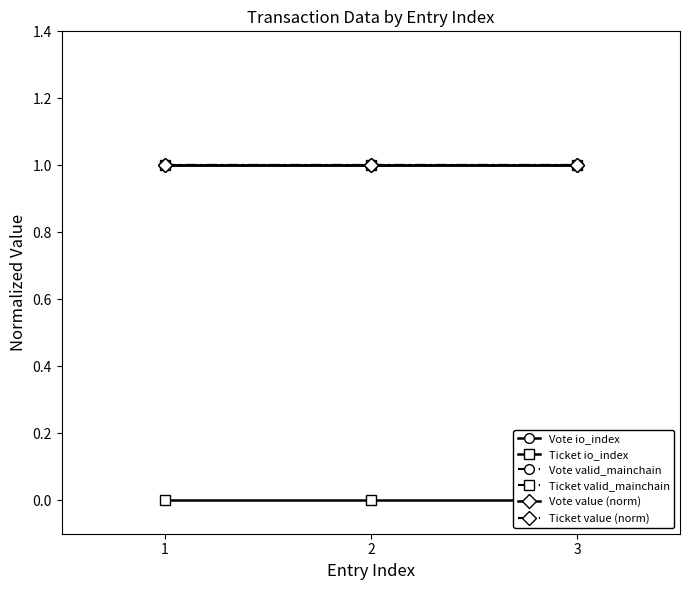

Does the chart have visible grid lines?

No